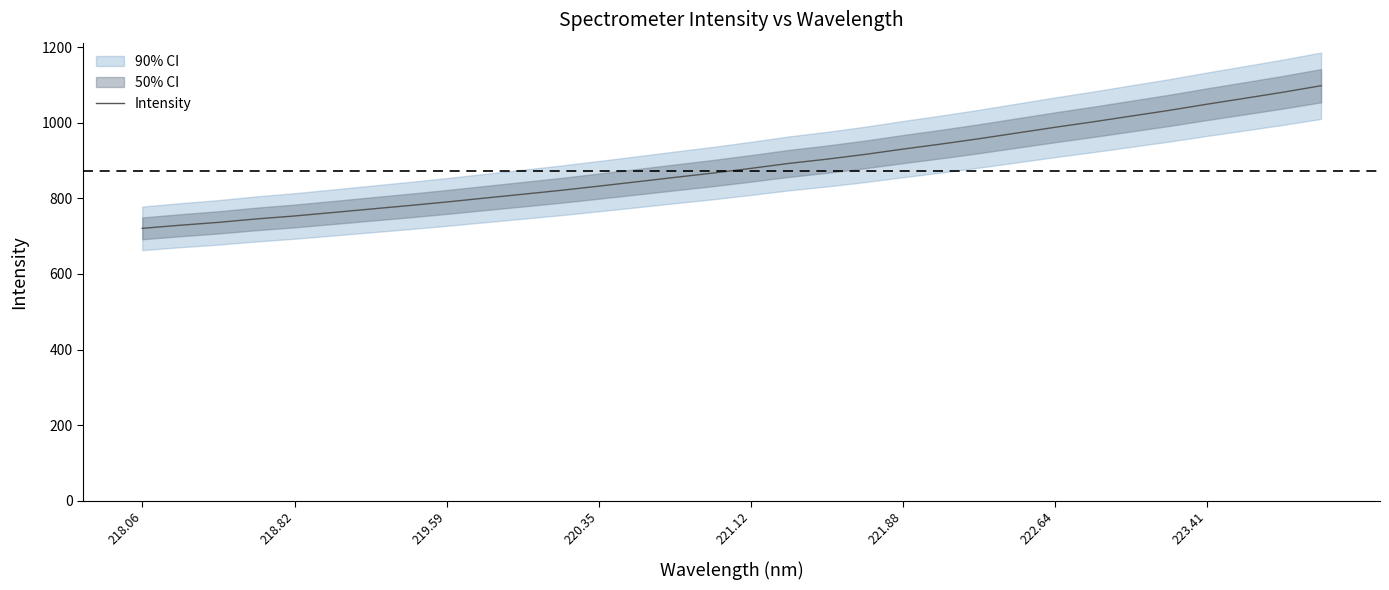

What is the minimum value for Intensity?

720.8